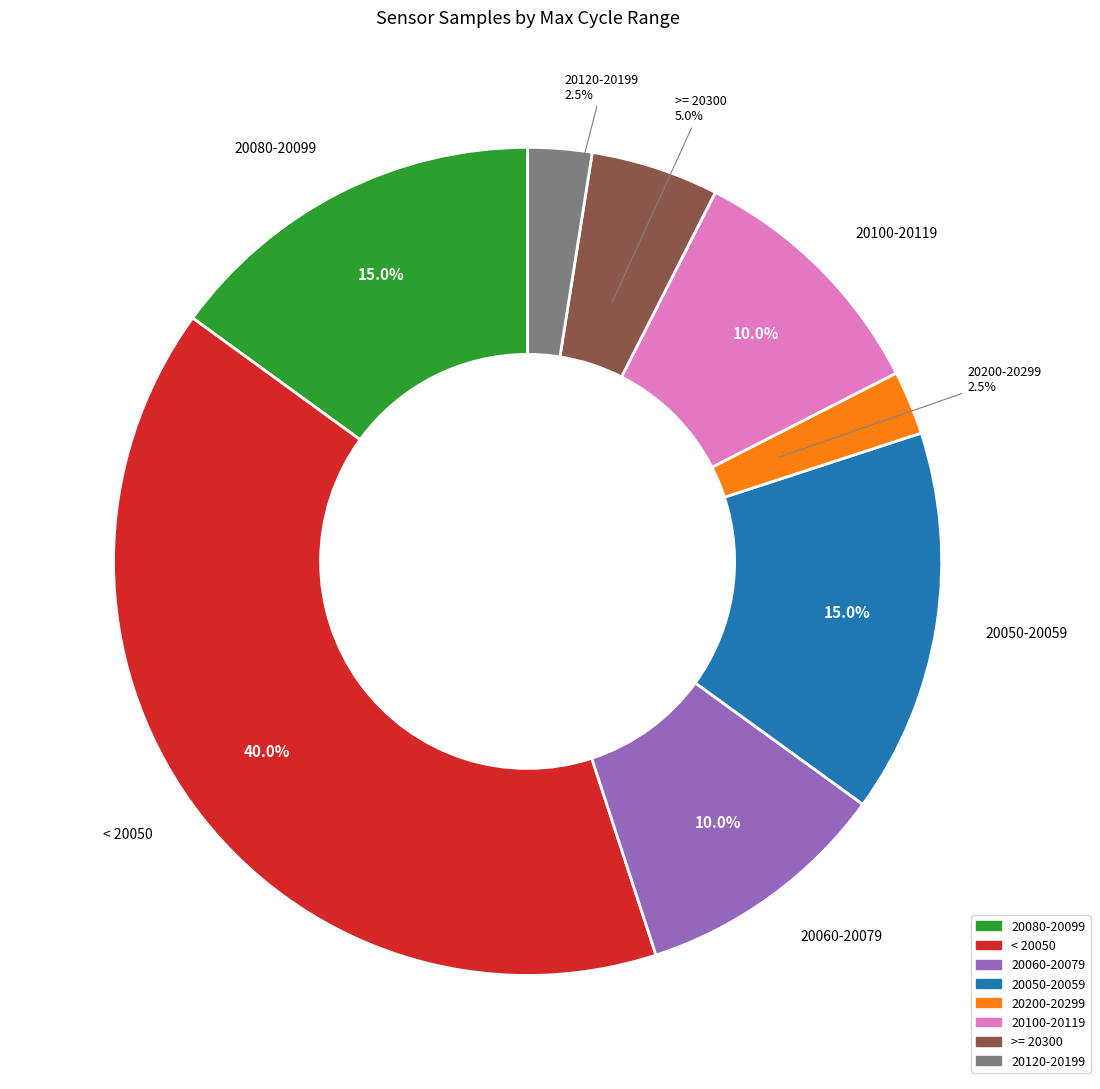

Does any single category account for the majority?

No